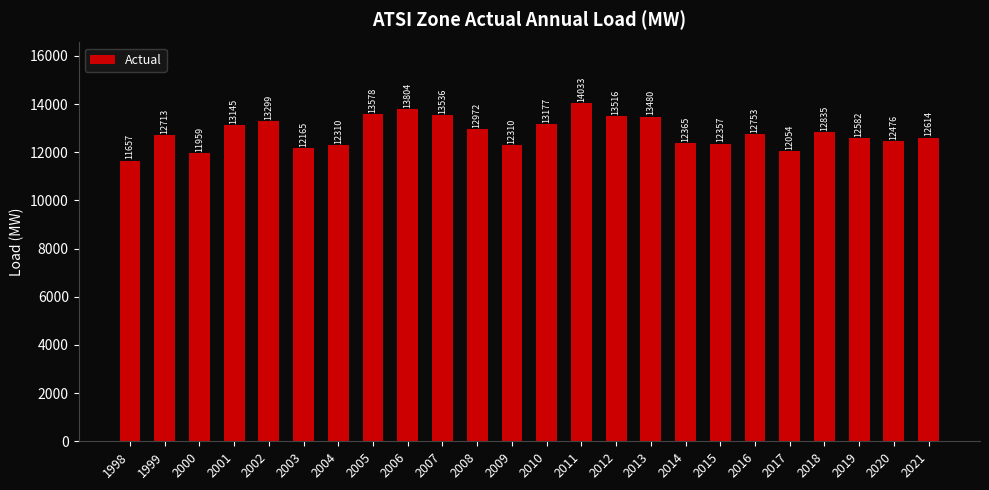

Approximately how many times larger is the value at 1998 compared to 2006?

0.8